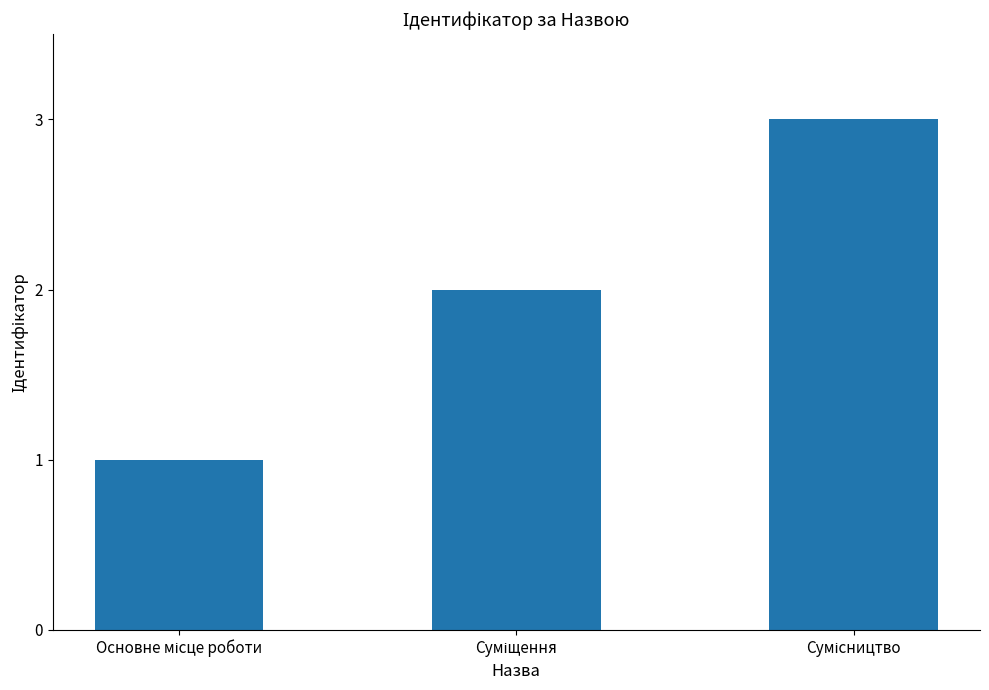

What is the greatest value displayed?

3